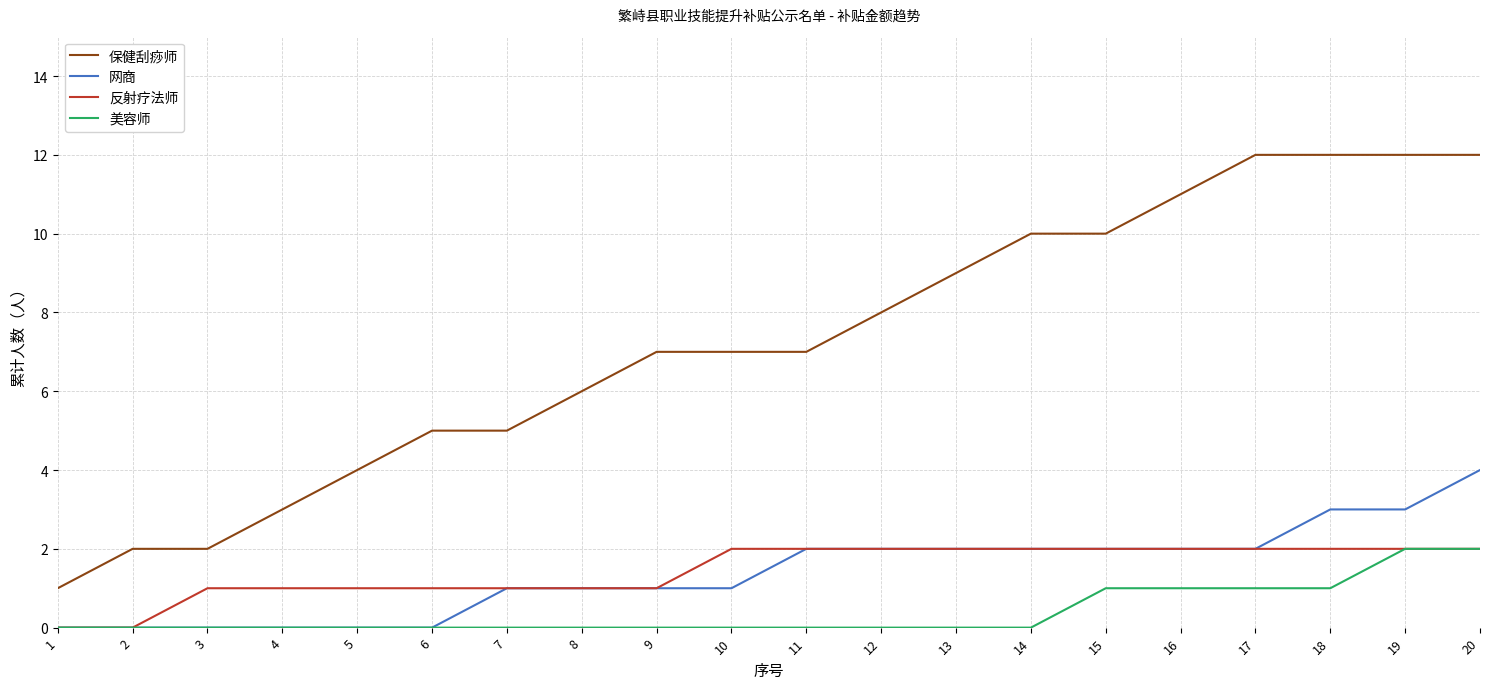

What is the maximum value for 保健刮痧师?

12